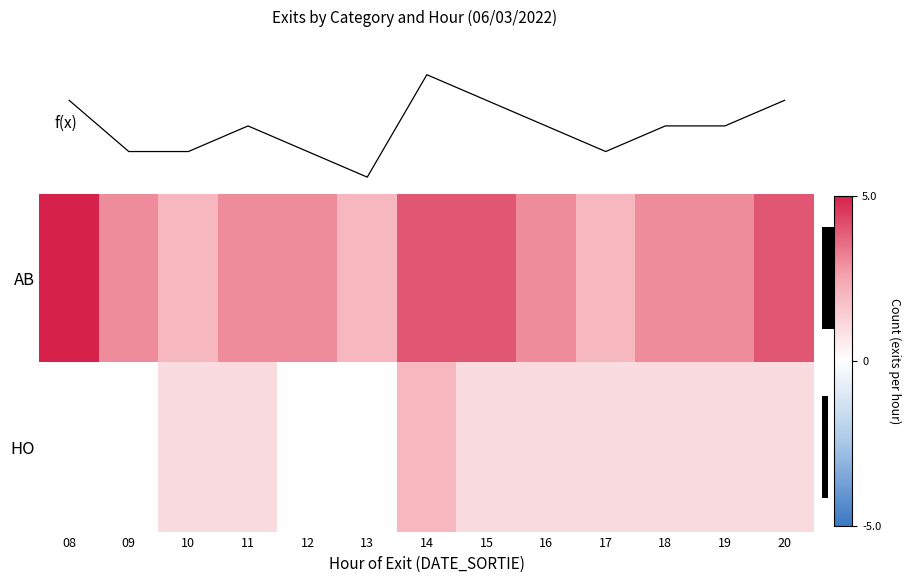

Which series changed the most between 17 and 20?

f(x)